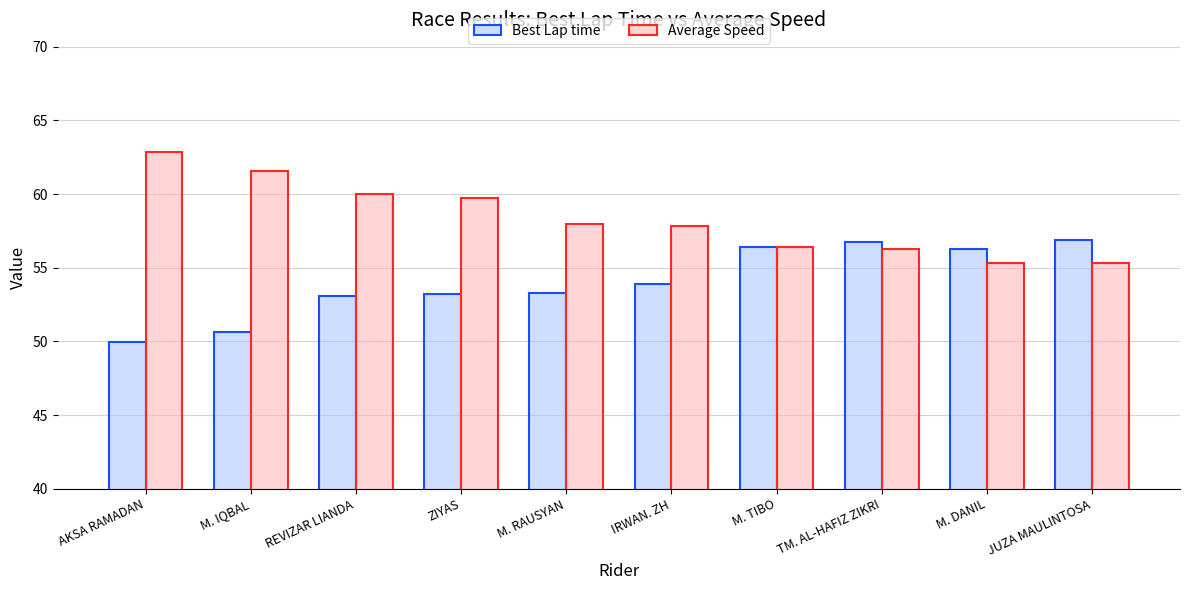

How many bars are there in each group?

2